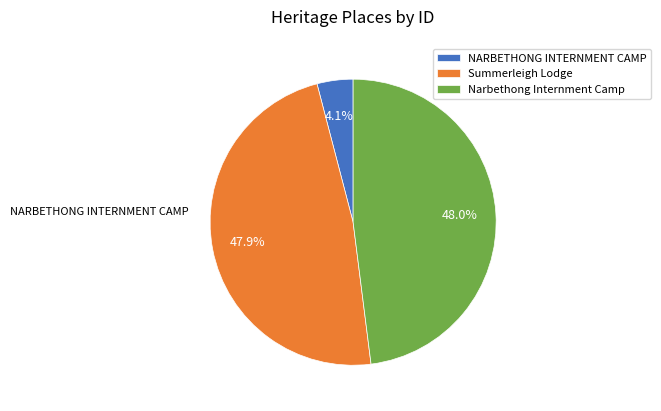

What percentage is the Summerleigh Lodge slice, to the nearest percent?

48%